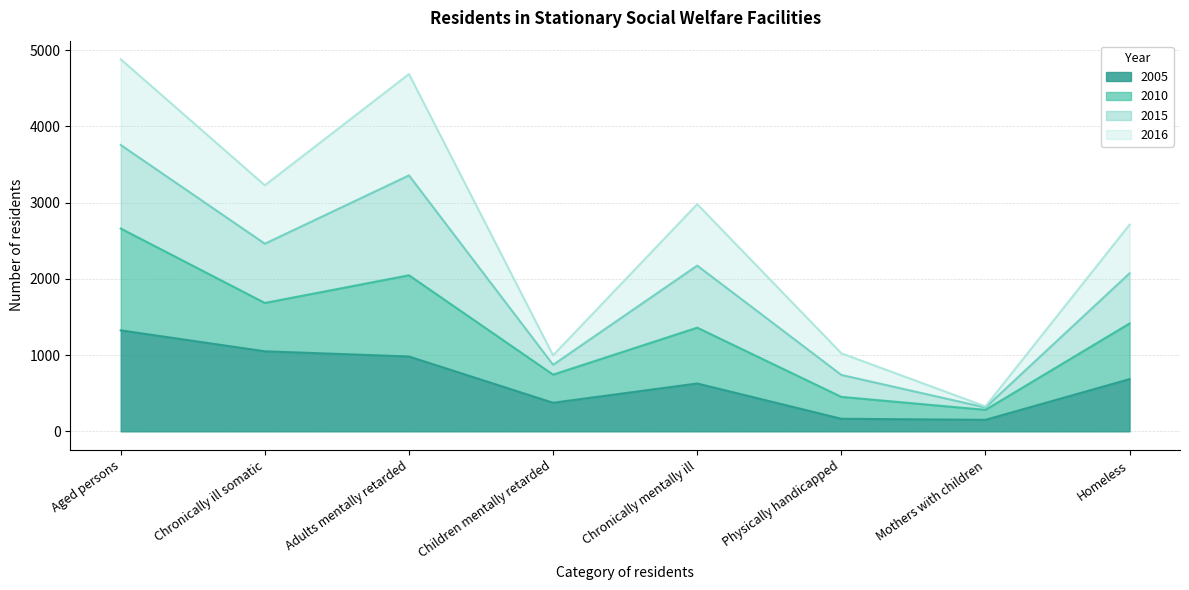

What is the highest value of the 2005 series?

1325